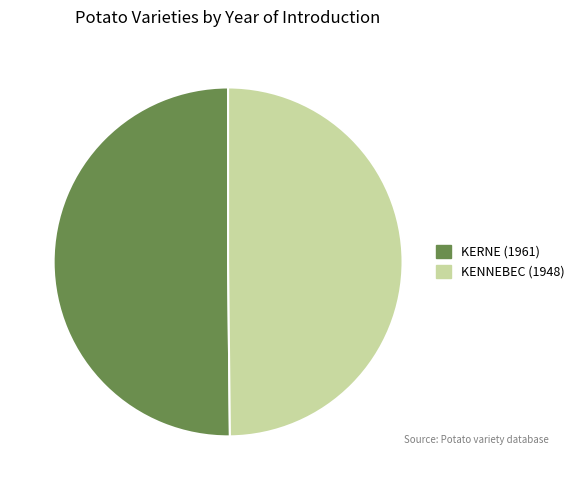

What is the ratio of the value at KENNEBEC (1948) to the value at KERNE (1961)?

1.0